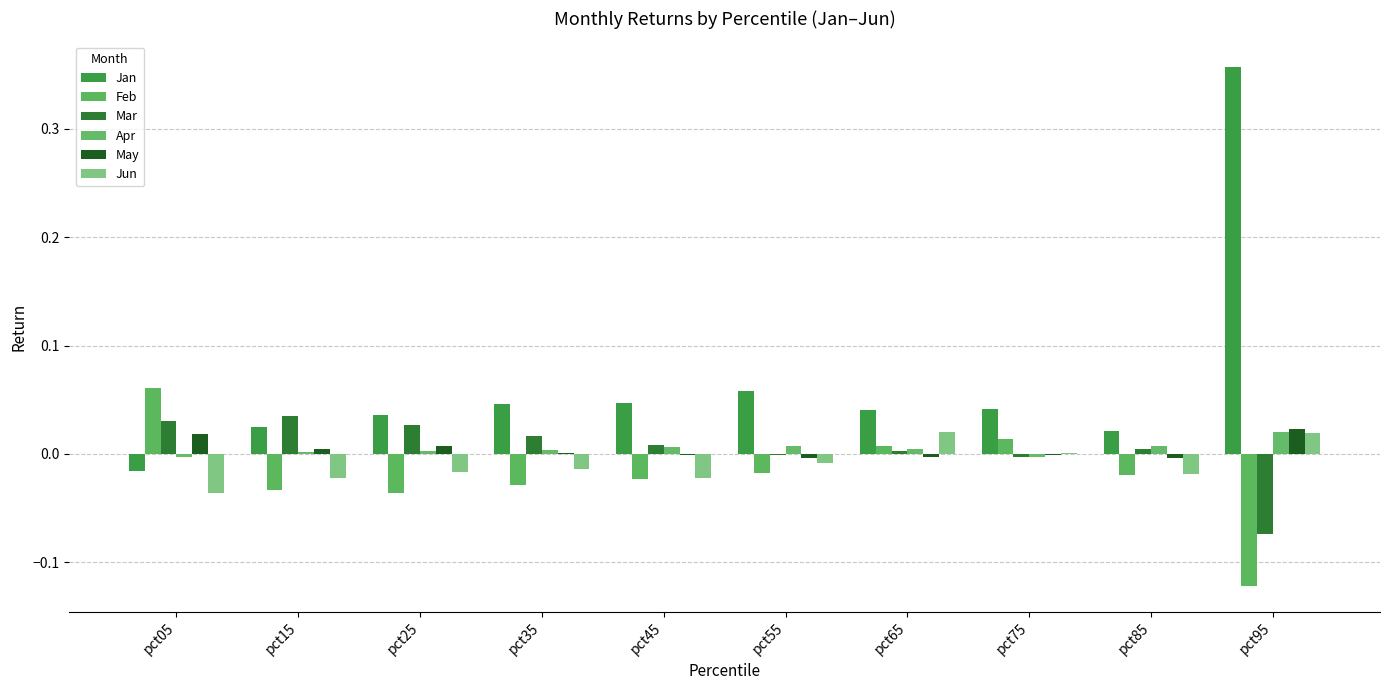

Are the bars horizontal?

No